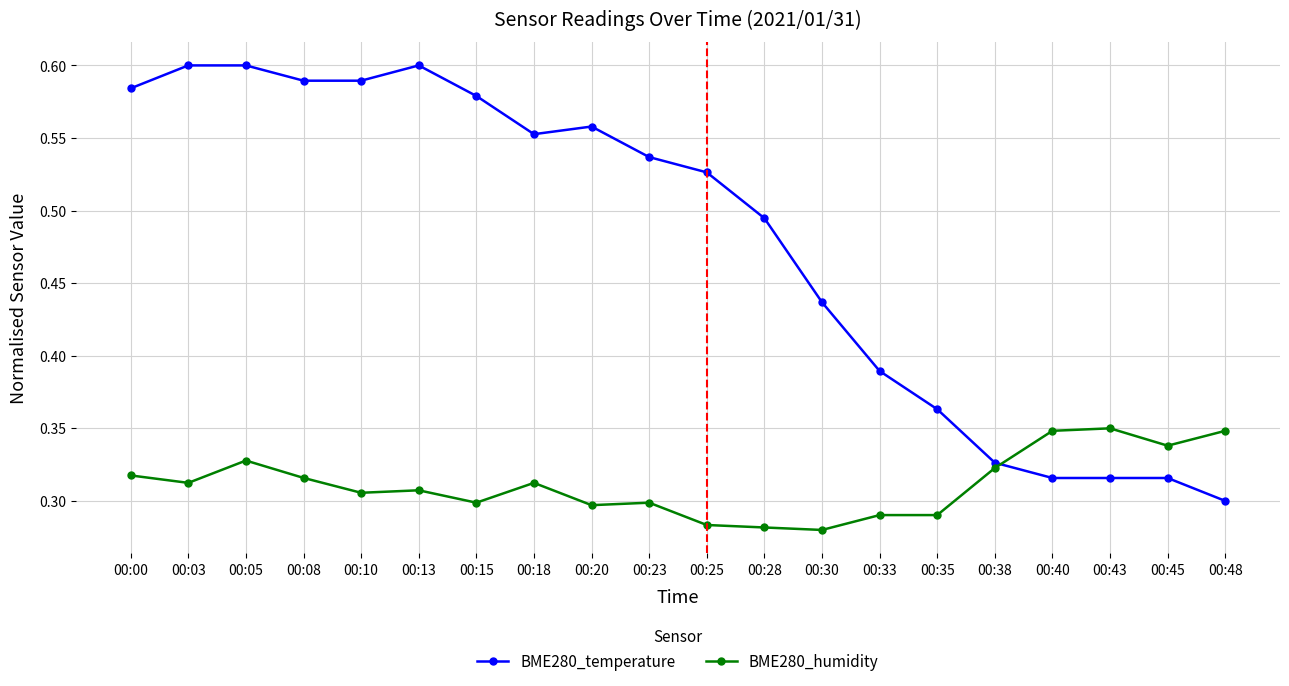

Count the number of categories in the chart.

20